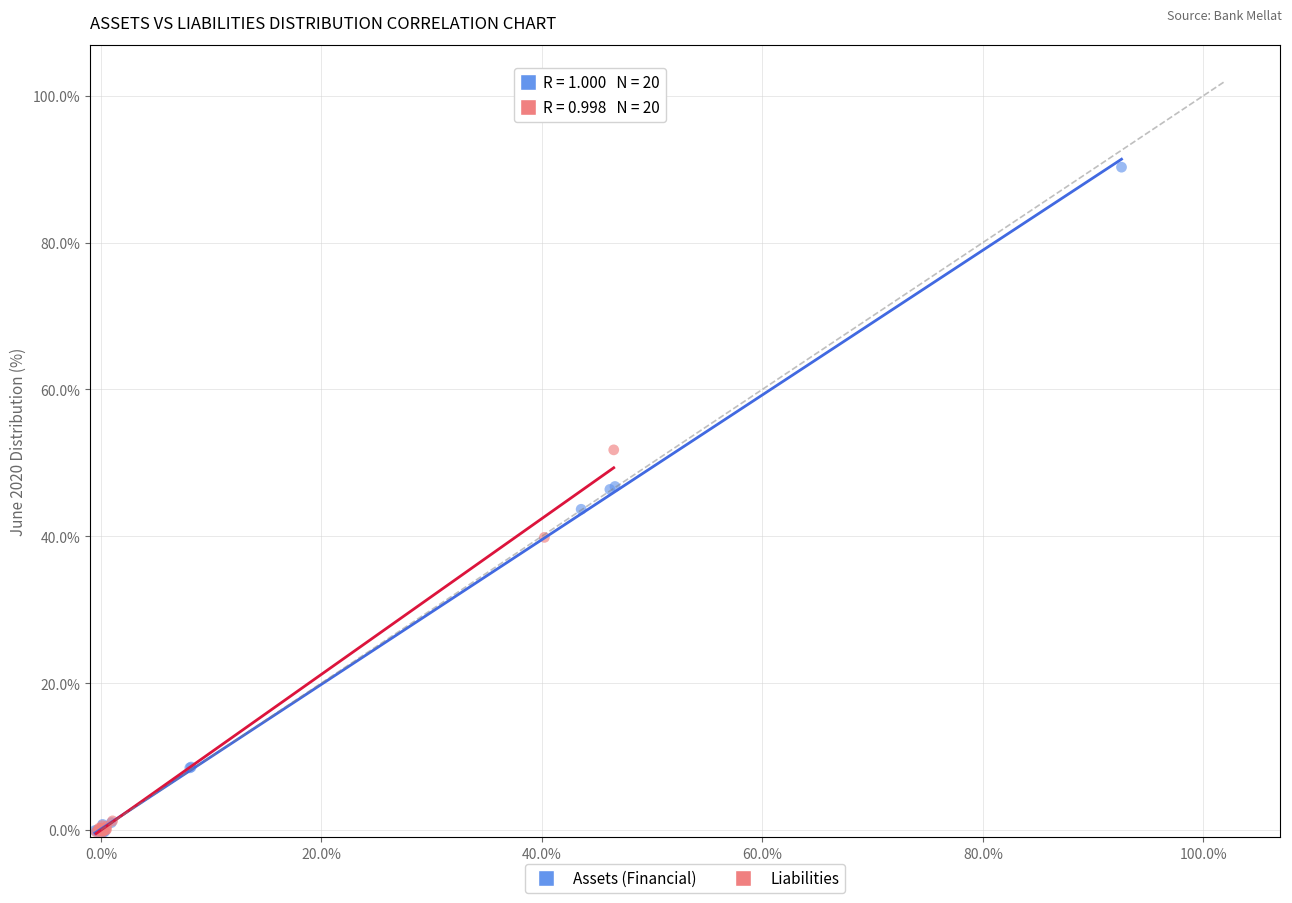

Which series has the widest spread of Y values?

Assets (Financial)